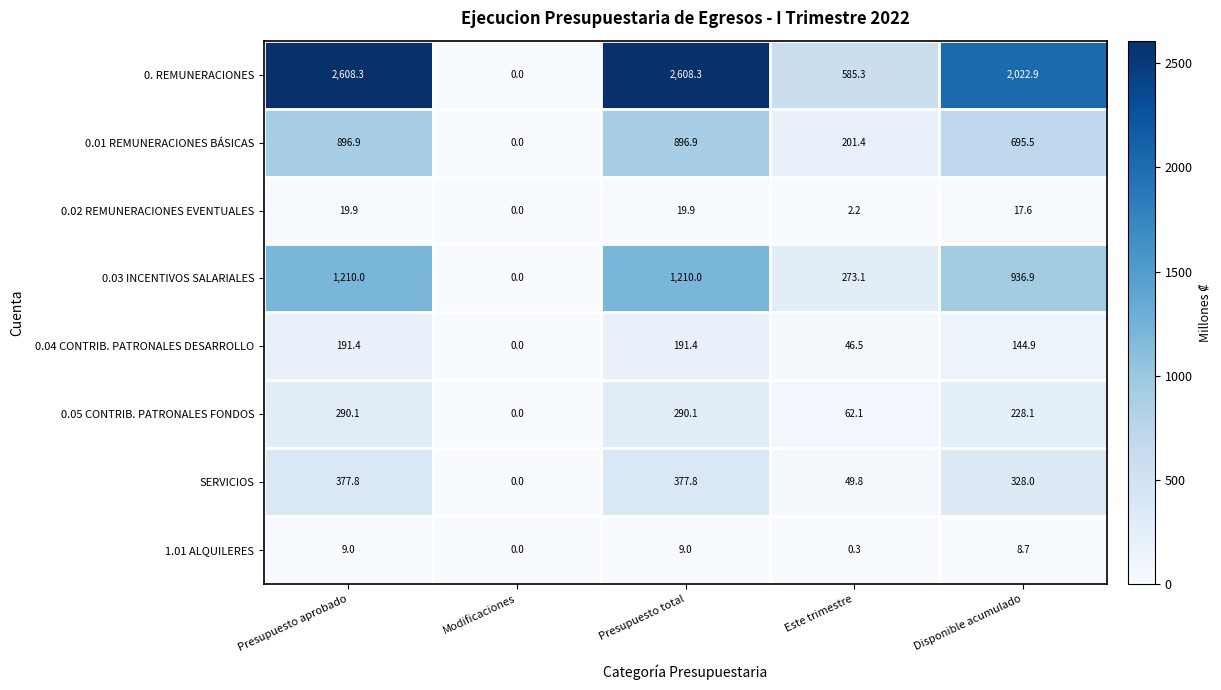

Rank the series by their maximum value, from lowest to highest.

1.01 ALQUILERES, 0.02 REMUNERACIONES EVENTUALES, 0.04 CONTRIB. PATRONALES DESARROLLO, 0.05 CONTRIB. PATRONALES FONDOS, SERVICIOS, 0.01 REMUNERACIONES BÁSICAS, 0.03 INCENTIVOS SALARIALES, 0. REMUNERACIONES